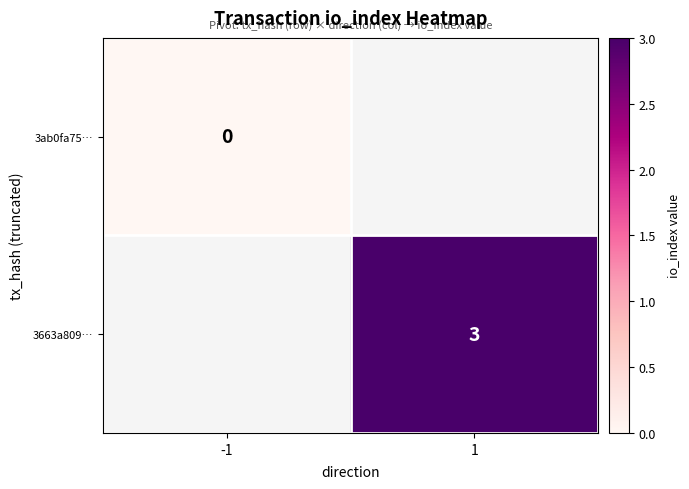

Is the value of 3ab0fa75… at -1 greater than the value of 3663a809… at 1?

No